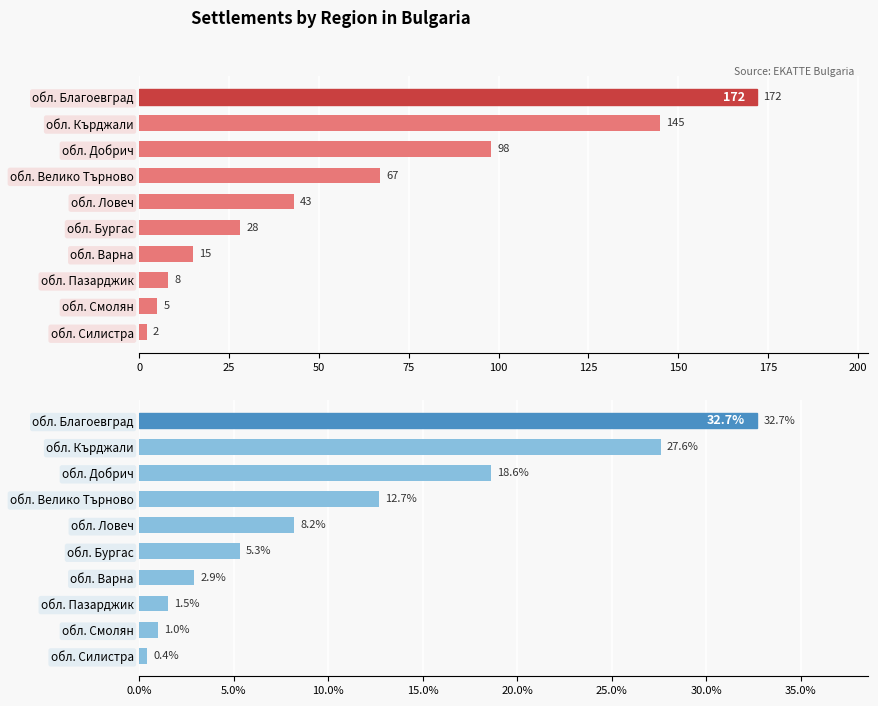

The Count series shows 13.0 at обл. Пазарджик. True or false?

False